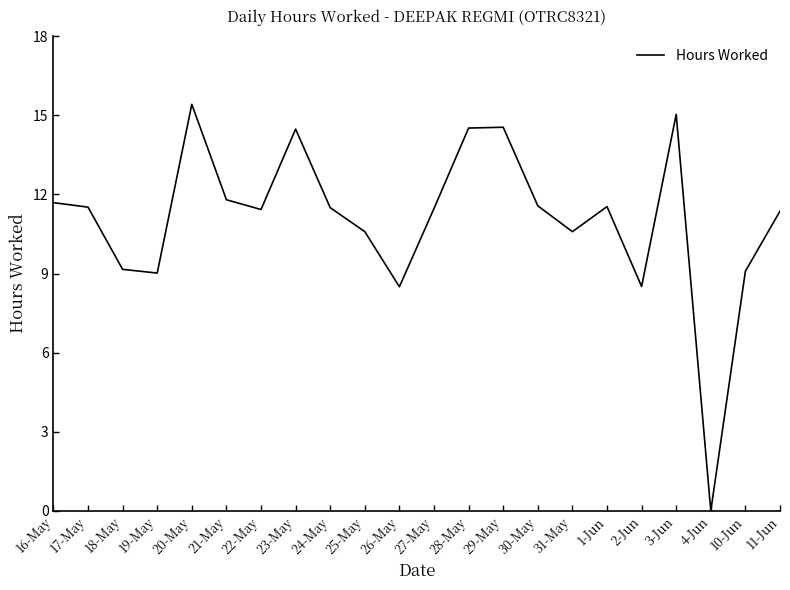

The chart shows a value of 11.5 at 24-May. True or false?

True